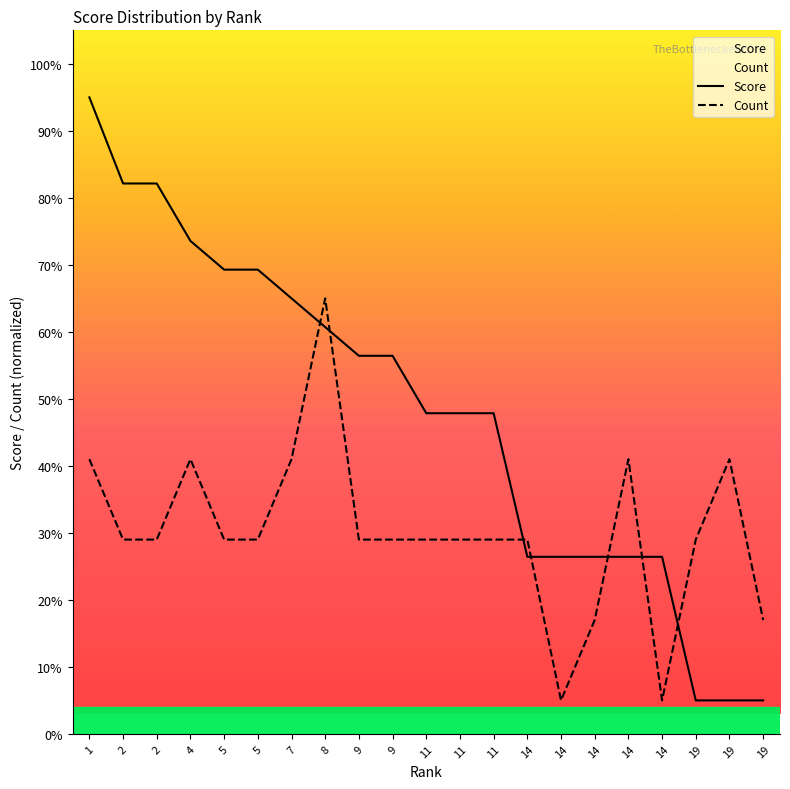

What is the value of the Count point at the 4th from the left?

41.0